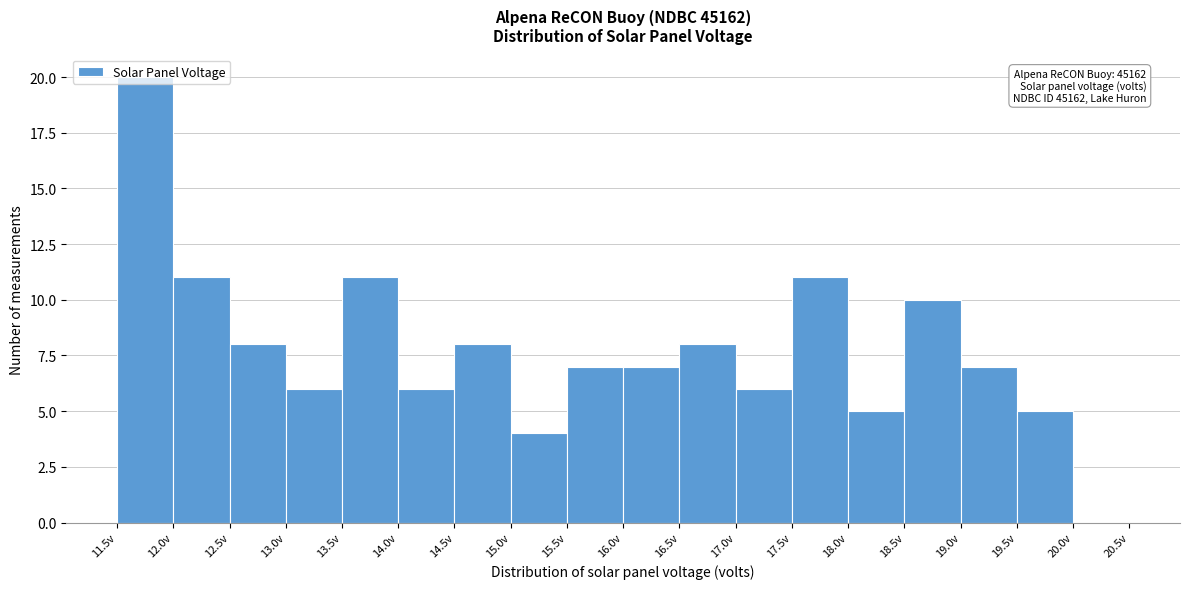

Which range on the x-axis has the tallest bar?

11.5 to 12.0